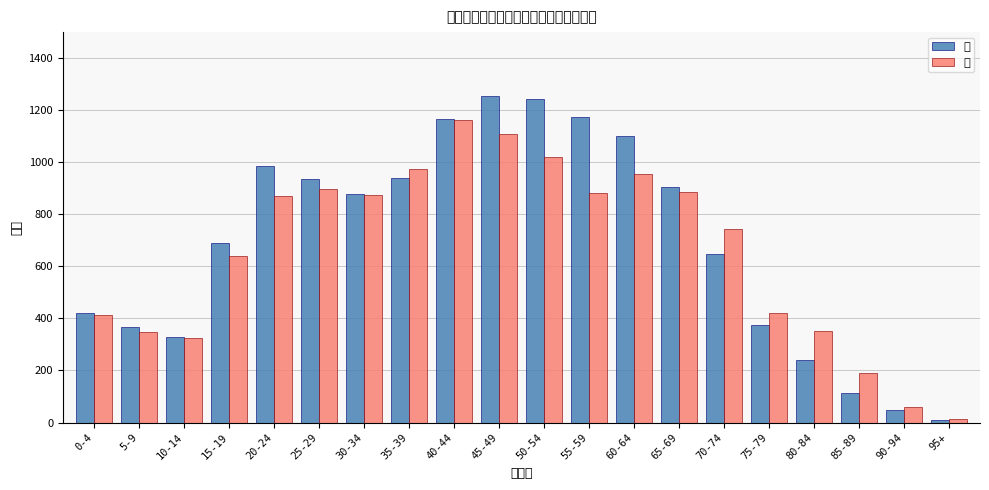

Which category has the highest value in the 女 series?

40-44